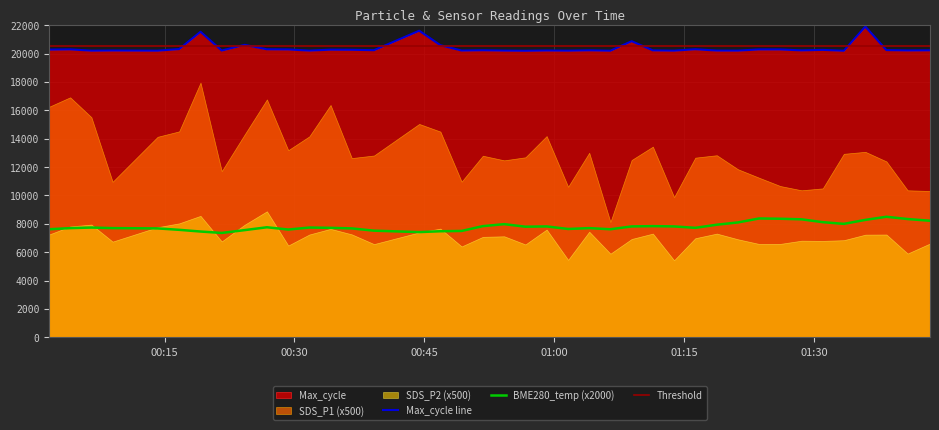

What is the sum of all Max_cycle values?

815142.0